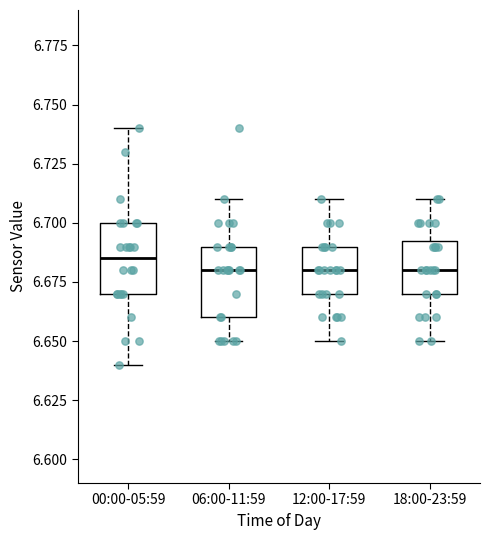

Where is the upper edge of the box for 06:00-11:59 on the y-axis? The values are not printed on the chart, so give them approximately, as read against the axis.

6.690